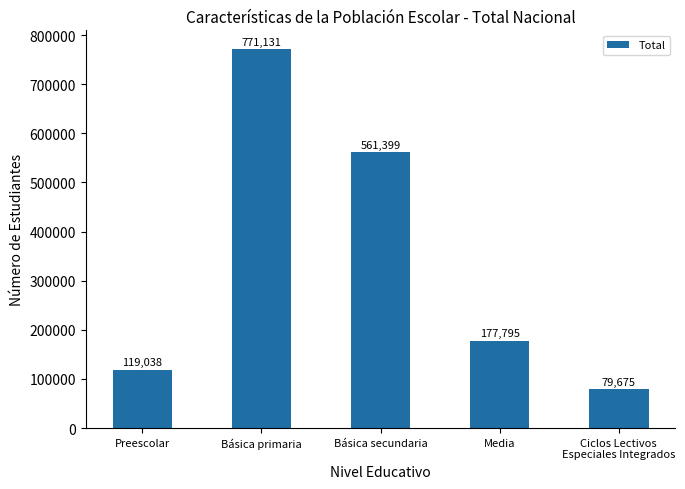

True or false: the data shows 79675 at Ciclos Lectivos
Especiales Integrados.

True